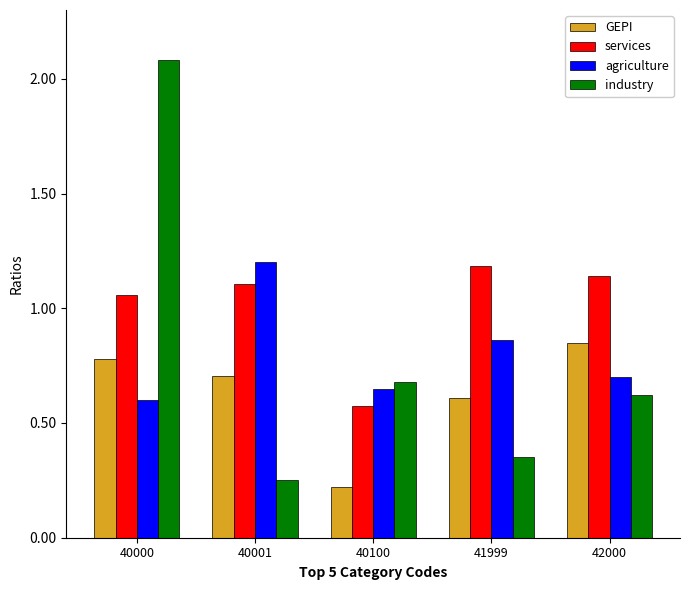

List the labels in order of agriculture value, smallest first.

40000, 40100, 42000, 41999, 40001